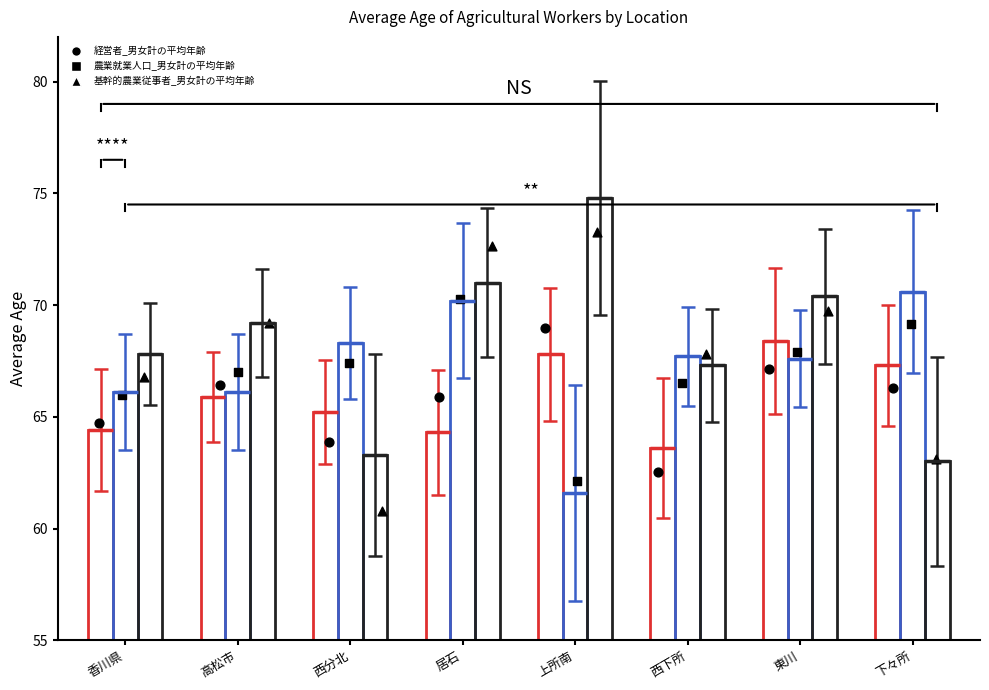

At how many categories does at least one series exceed 62?

8